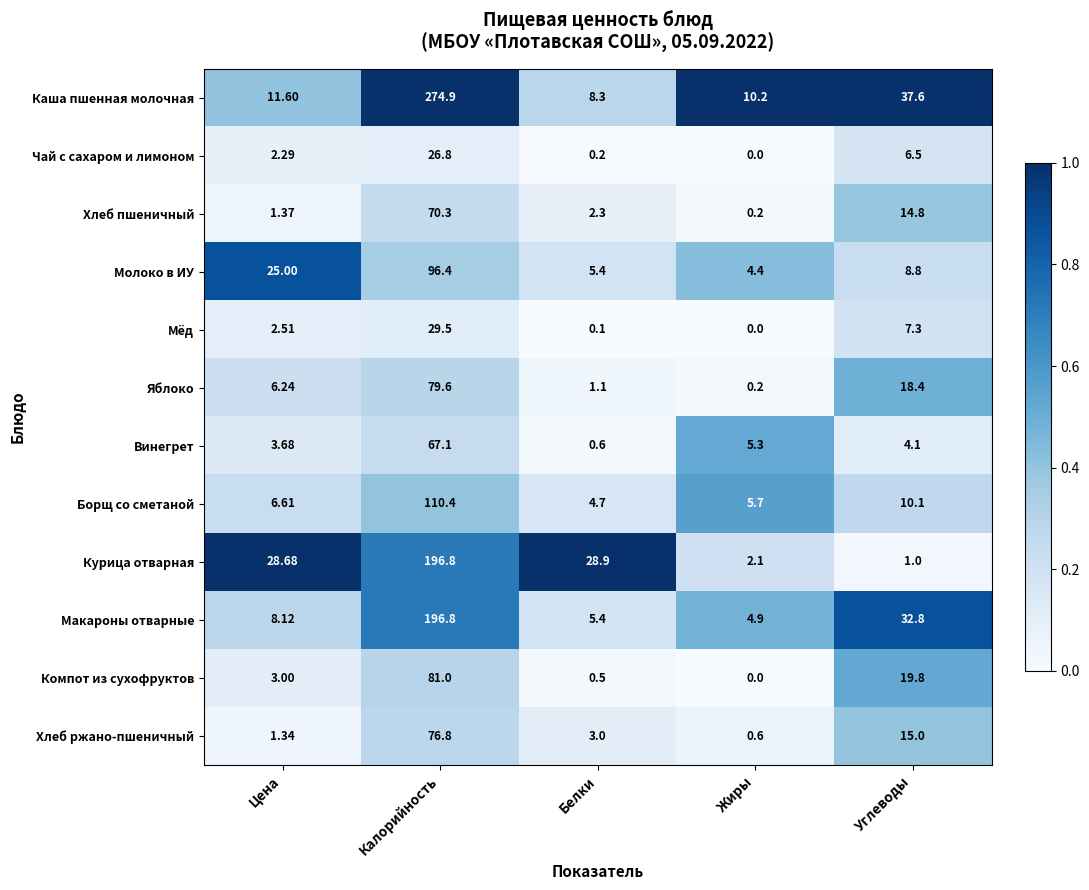

At Цена, list the series in order from largest to smallest.

Курица отварная, Молоко в ИУ, Каша пшенная молочная, Макароны отварные, Борщ со сметаной, Яблоко, Винегрет, Компот из сухофруктов, Мёд, Чай с сахаром и лимоном, Хлеб пшеничный, Хлеб ржано-пшеничный